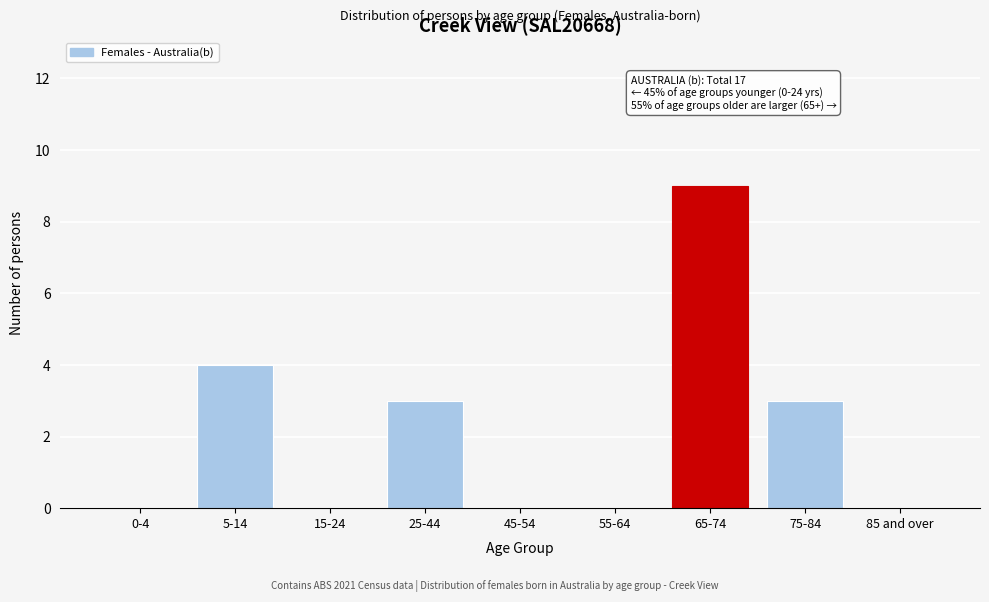

Reading left to right, what are all the values shown in this chart?

0-4=0	5-14=4	15-24=0	25-44=3	45-54=0	55-64=0	65-74=9	75-84=3	85 and over=0